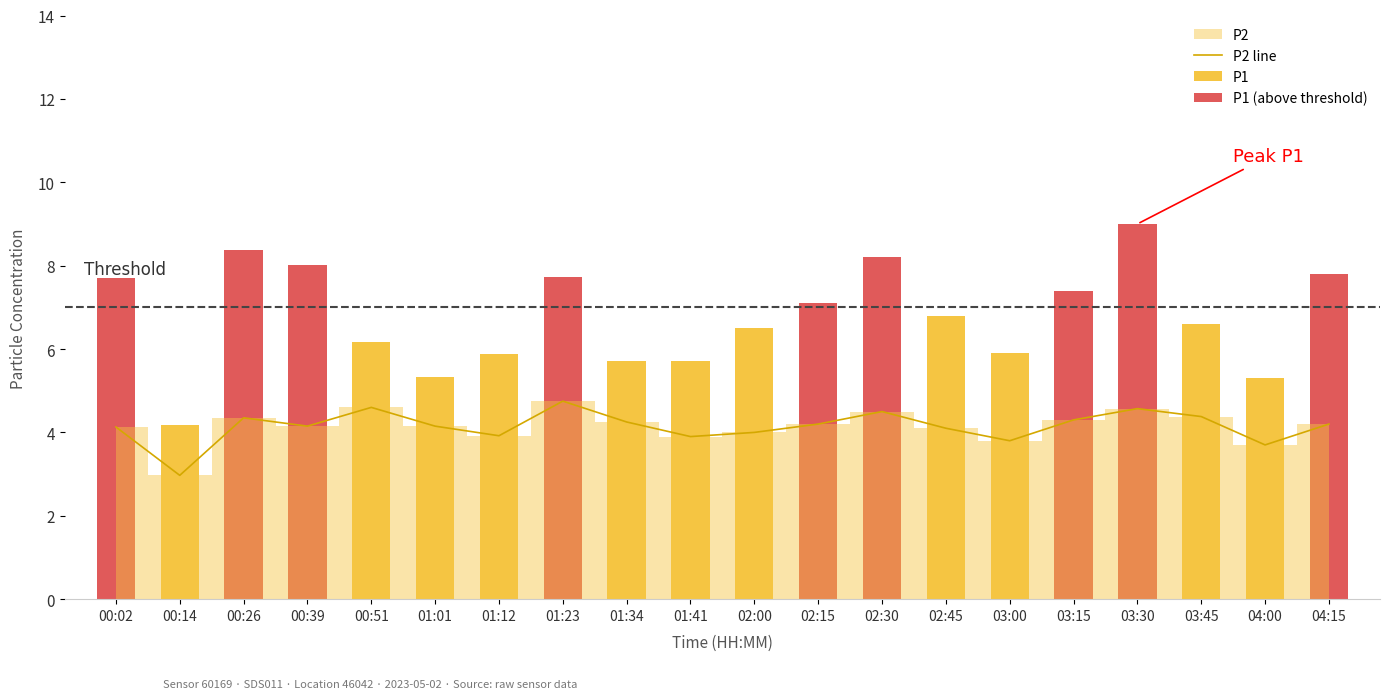

The chart shows a value of 3.7 at 04:00. True or false?

True